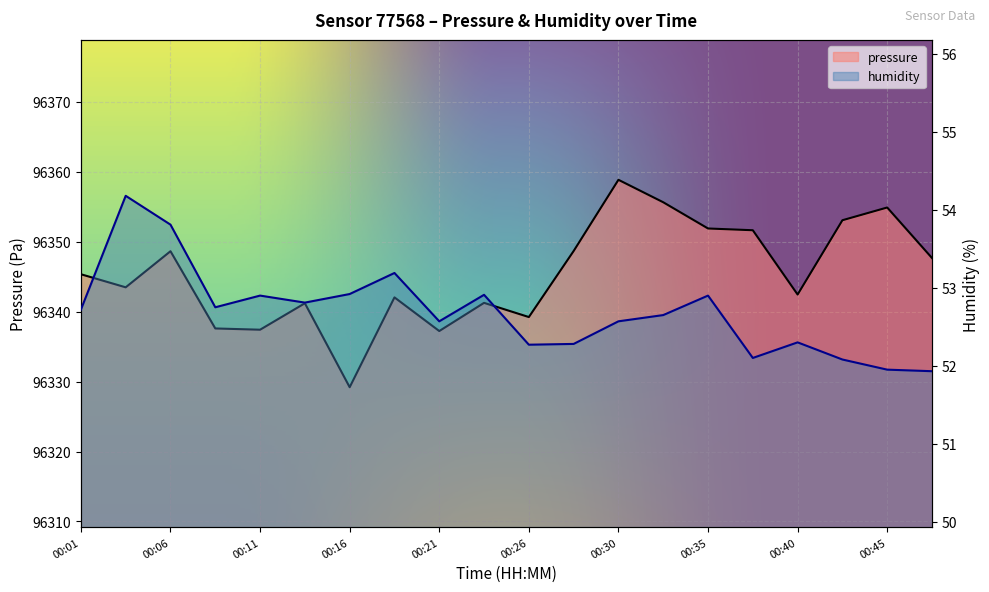

What is the difference between the maximum and second lowest values in the humidity series?

2.2